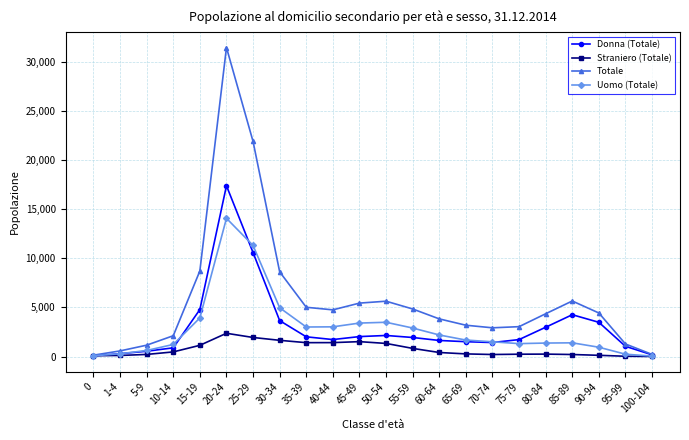

List the series in order of their peak value, lowest first.

Straniero (Totale), Uomo (Totale), Donna (Totale), Totale